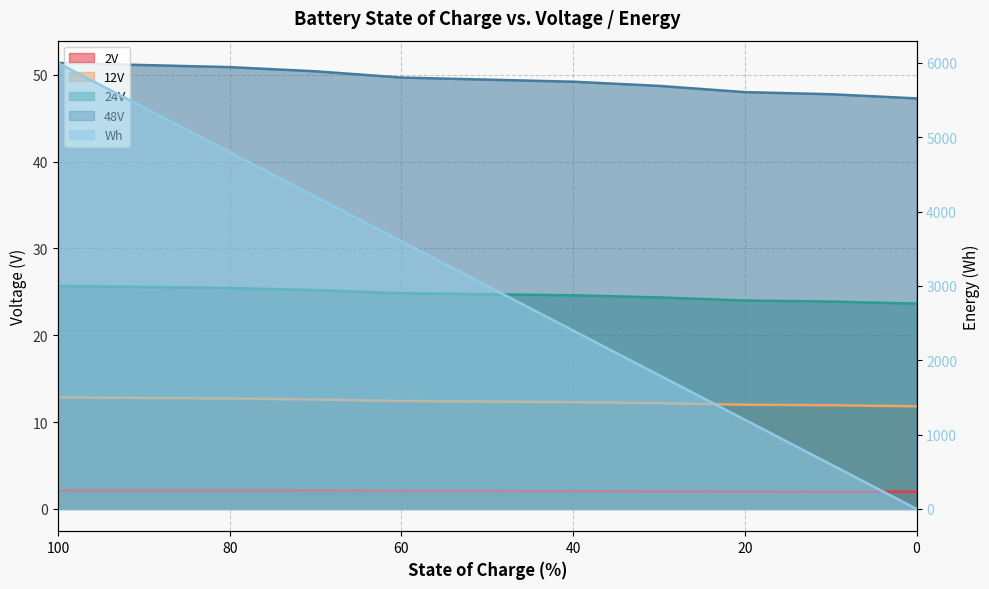

Reading left to right, extract all data points from this chart.

2V: 100=2.1	90=2.1	80=2.1	70=2.1	60=2.1	50=2.1	40=2.0	30=2.0	20=2.0	10=2.0	0=2.0
12V: 100=12.8	90=12.8	80=12.7	70=12.6	60=12.4	50=12.4	40=12.3	30=12.2	20=12.0	10=11.9	0=11.8
24V: 100=25.7	90=25.6	80=25.4	70=25.2	60=24.8	50=24.7	40=24.6	30=24.4	20=24.0	10=23.9	0=23.6
48V: 100=51.4	90=51.1	80=50.9	70=50.4	60=49.7	50=49.4	40=49.2	30=48.7	20=48.0	10=47.8	0=47.3
Wh: 100=6000.0	90=5400.0	80=4800.0	70=4200.0	60=3600.0	50=3000.0	40=2400.0	30=1800.0	20=1200.0	10=600.0	0=0.0